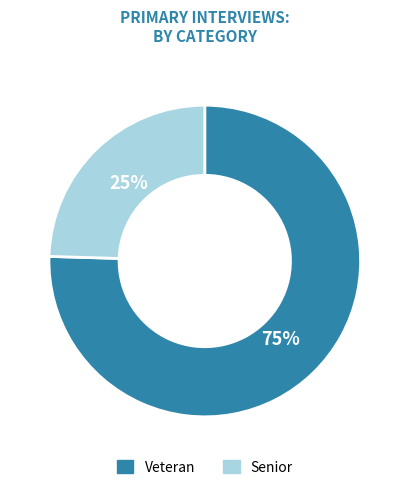

To the nearest percent, what percentage of the pie is Veteran?

75%